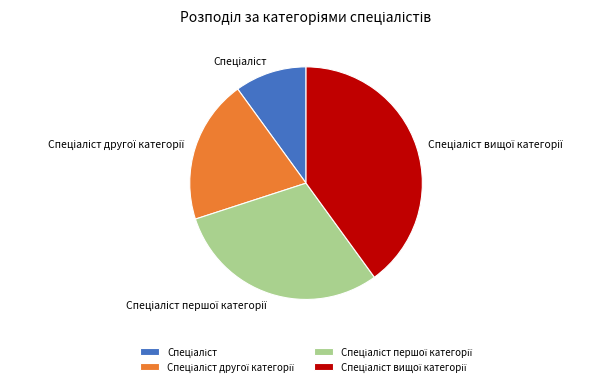

Is there a majority slice in this chart?

No